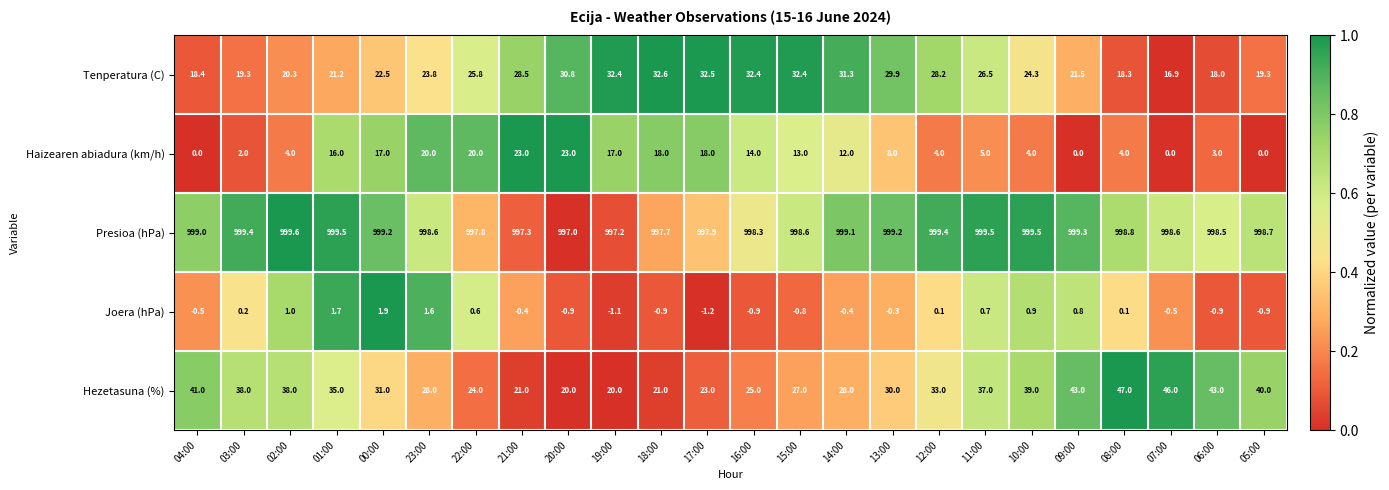

Is the value of Haizearen abiadura (km/h) at 18:00 greater than the value of Tenperatura (C) at 04:00?

No